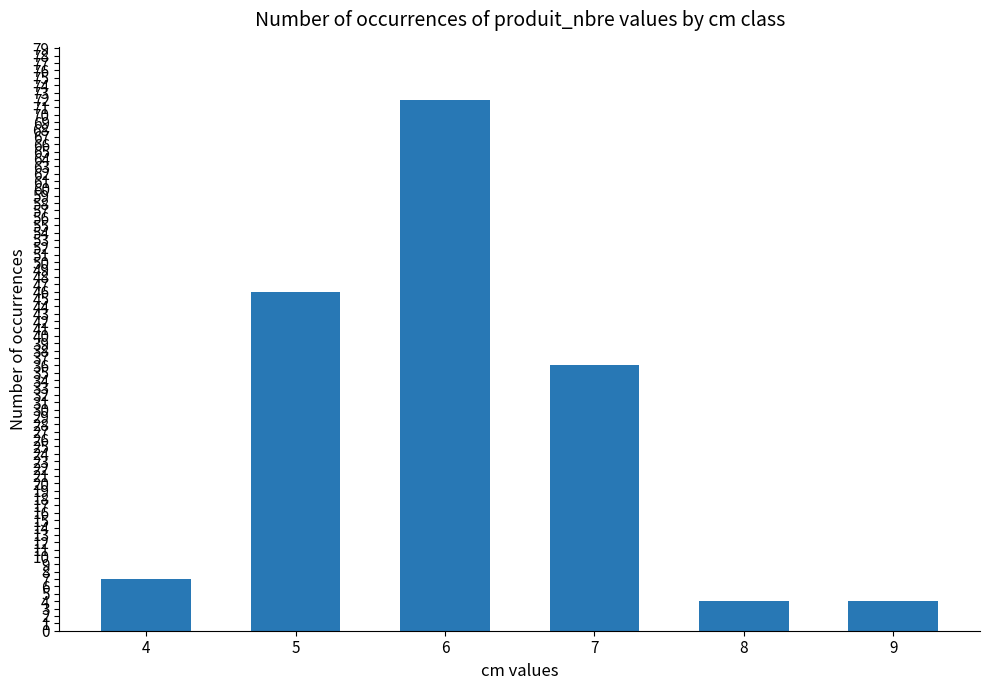

Reading right to left, what are all the values shown in this chart?

9=4	8=4	7=36	6=72	5=46	4=7